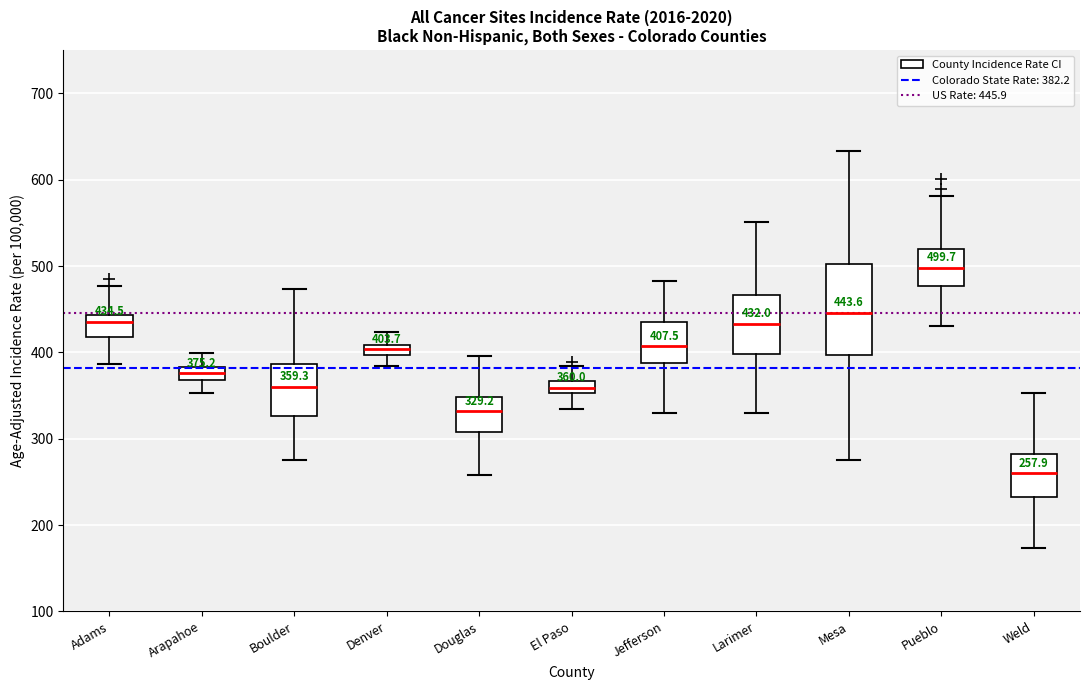

Which box's median line is the lowest?

Weld